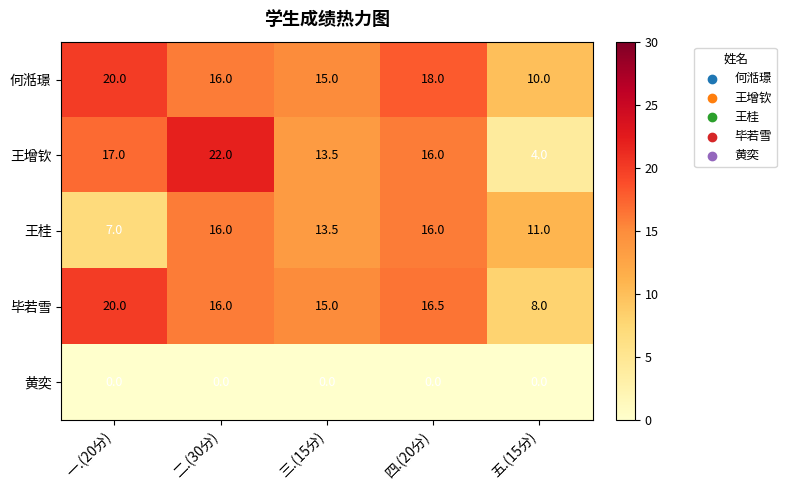

Reading left to right, transcribe all the data shown in this chart.

何湉璟: 一.(20分)=20.0	二.(30分)=16.0	三.(15分)=15.0	四.(20分)=18.0	五.(15分)=10.0
王增钦: 一.(20分)=17.0	二.(30分)=22.0	三.(15分)=13.5	四.(20分)=16.0	五.(15分)=4.0
王桂: 一.(20分)=7.0	二.(30分)=16.0	三.(15分)=13.5	四.(20分)=16.0	五.(15分)=11.0
毕若雪: 一.(20分)=20.0	二.(30分)=16.0	三.(15分)=15.0	四.(20分)=16.5	五.(15分)=8.0
黄奕: 一.(20分)=0.0	二.(30分)=0.0	三.(15分)=0.0	四.(20分)=0.0	五.(15分)=0.0